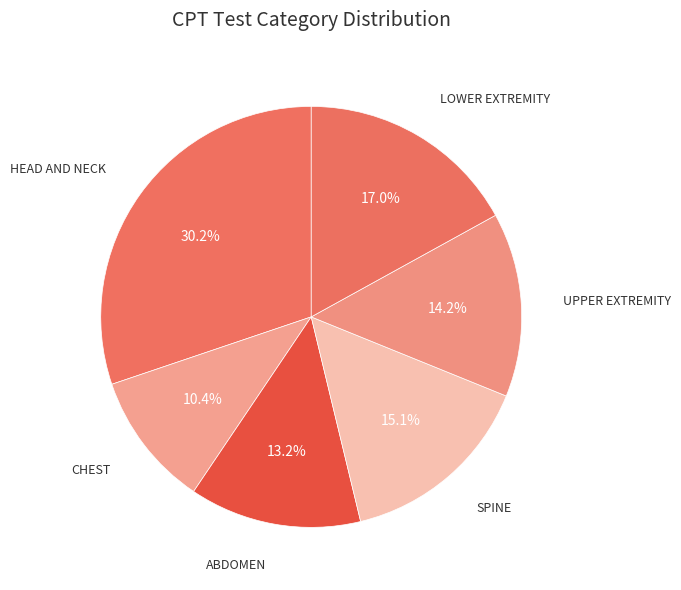

Rank the categories by value from lowest to highest.

CHEST, ABDOMEN, UPPER EXTREMITY, SPINE, LOWER EXTREMITY, HEAD AND NECK